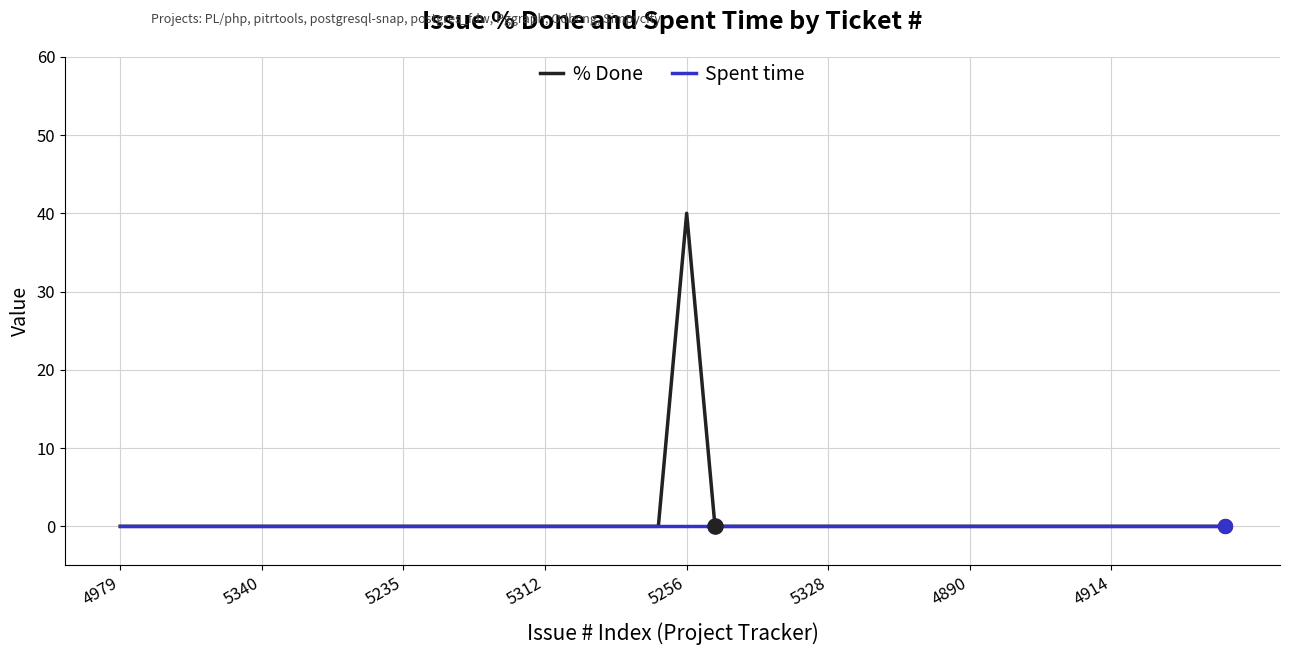

What are all the series names shown in the legend?

% Done, Spent time